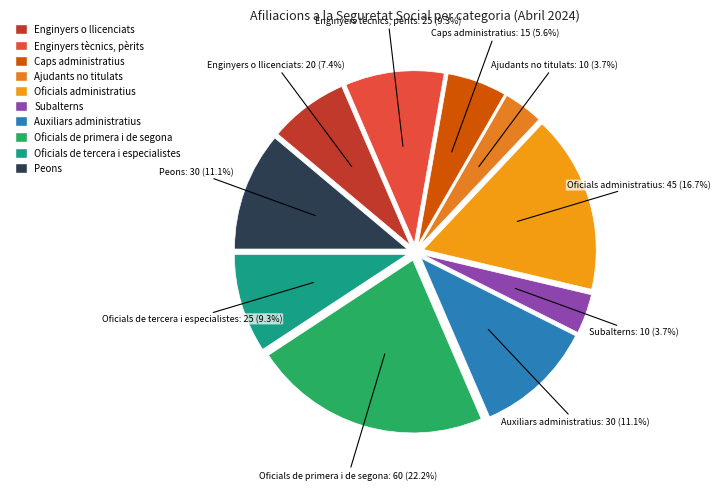

Is there any slice that represents more than half of the pie?

No